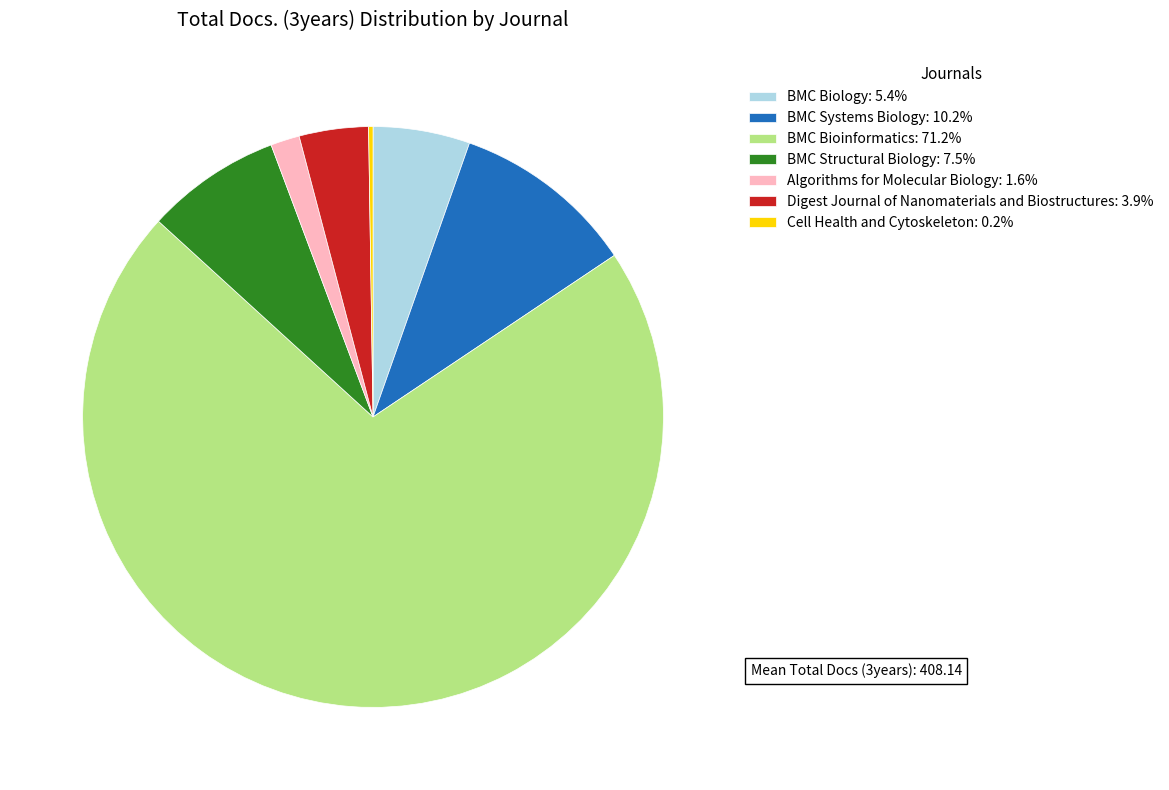

Does BMC Systems Biology: 10.2% account for over 50% of the chart?

No